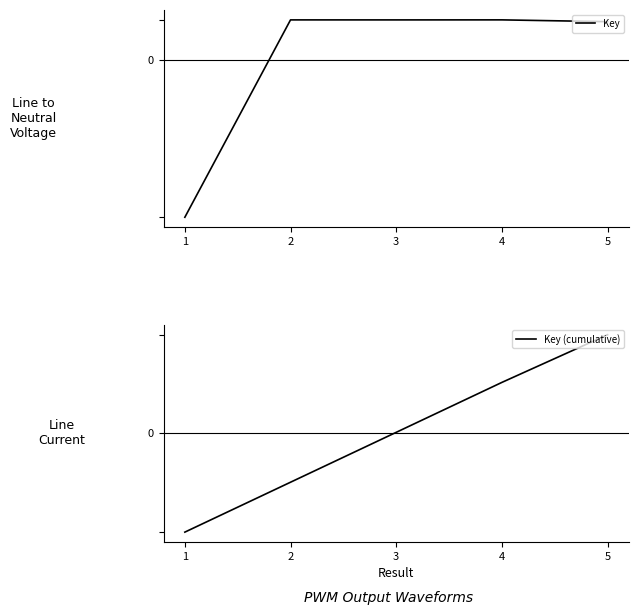

What is the spread (max minus min) of values at 2?

2910245.6